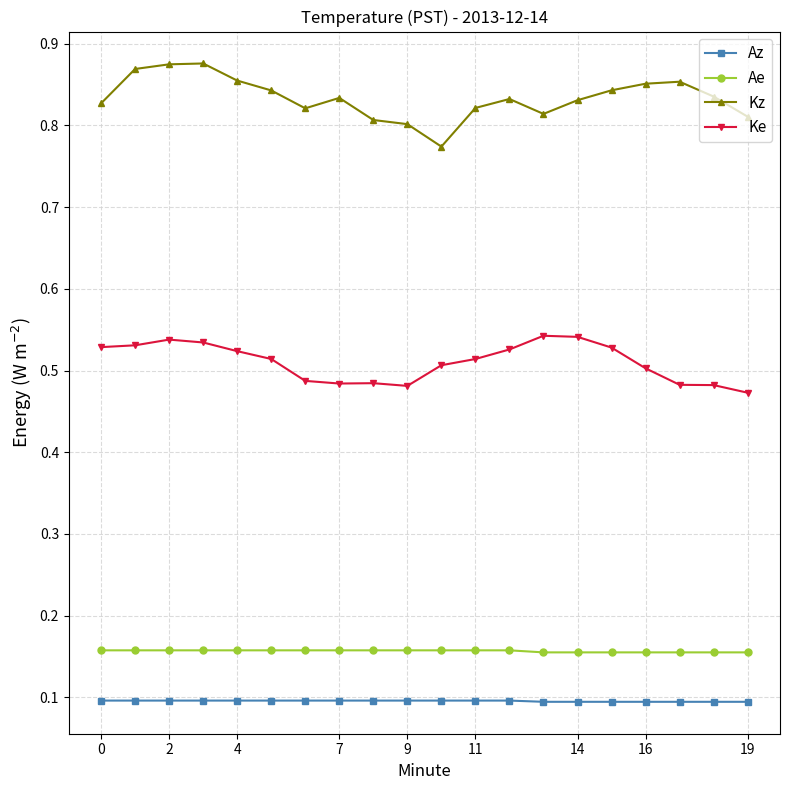

At how many categories does at least one series exceed 0?

20